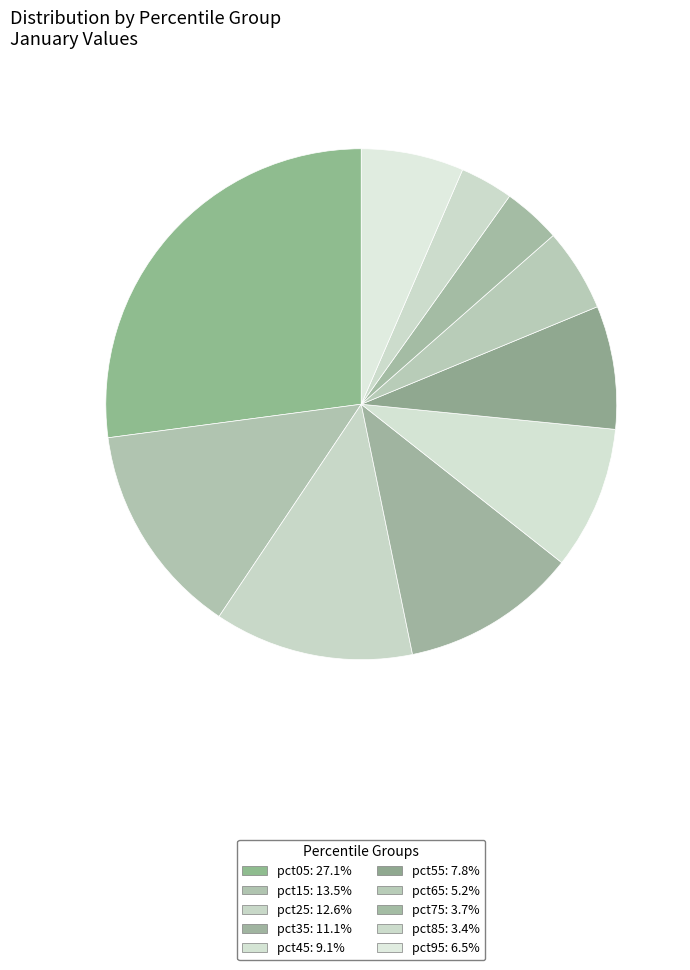

To the nearest percent, what is the combined percentage of pct45 and pct25?

22%